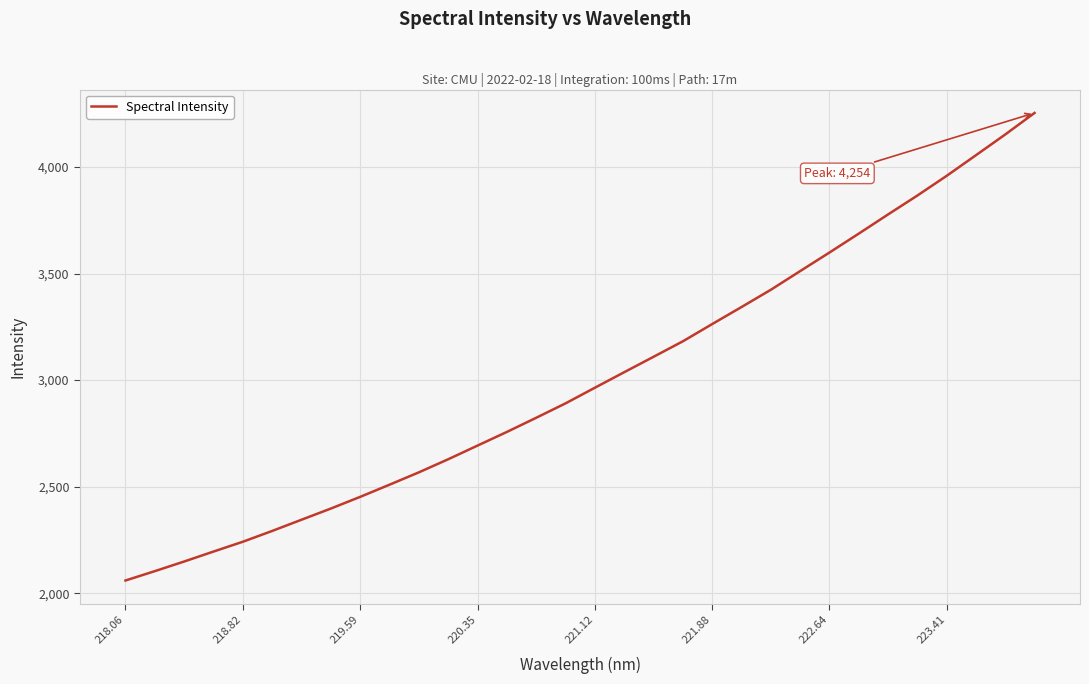

What is the minimum value shown in the chart?

2059.6